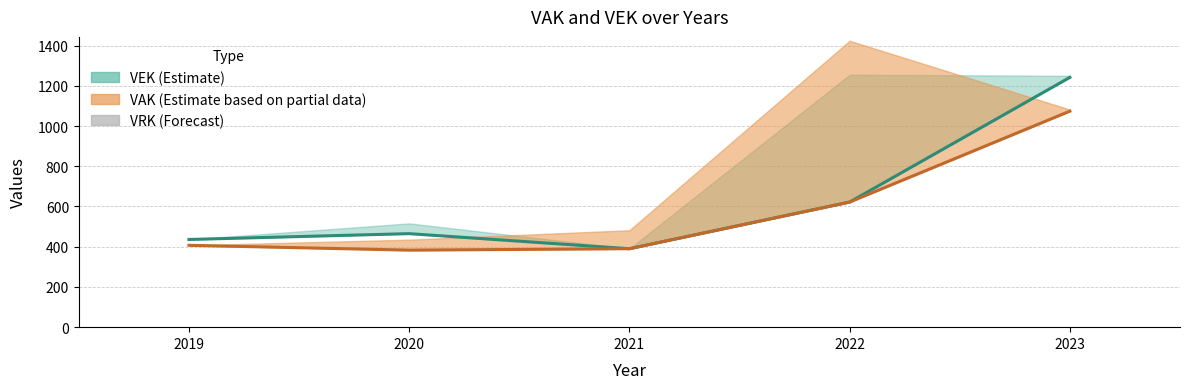

What is the maximum value for VAK?

1074